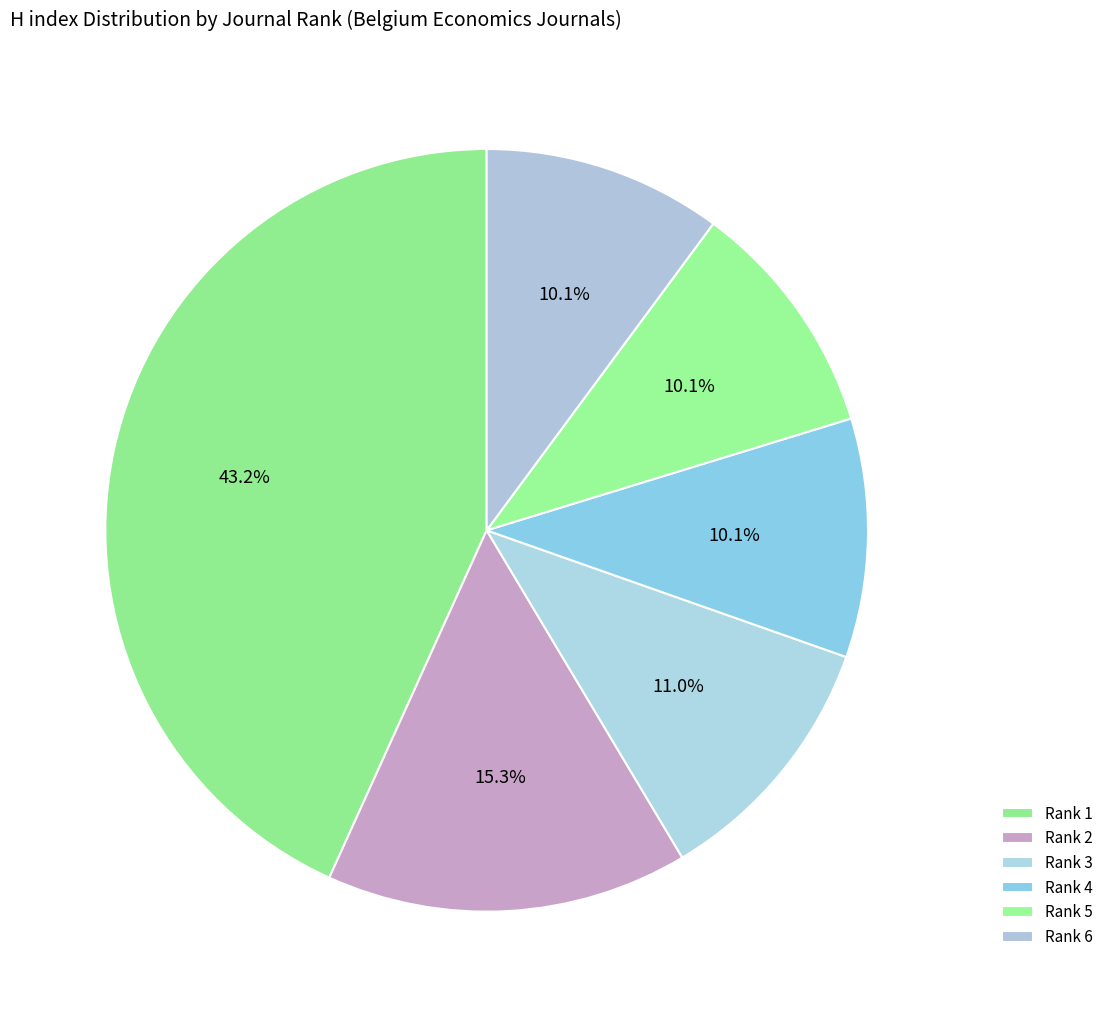

Rank the categories by value from lowest to highest.

Rank 4, Rank 5, Rank 6, Rank 3, Rank 2, Rank 1